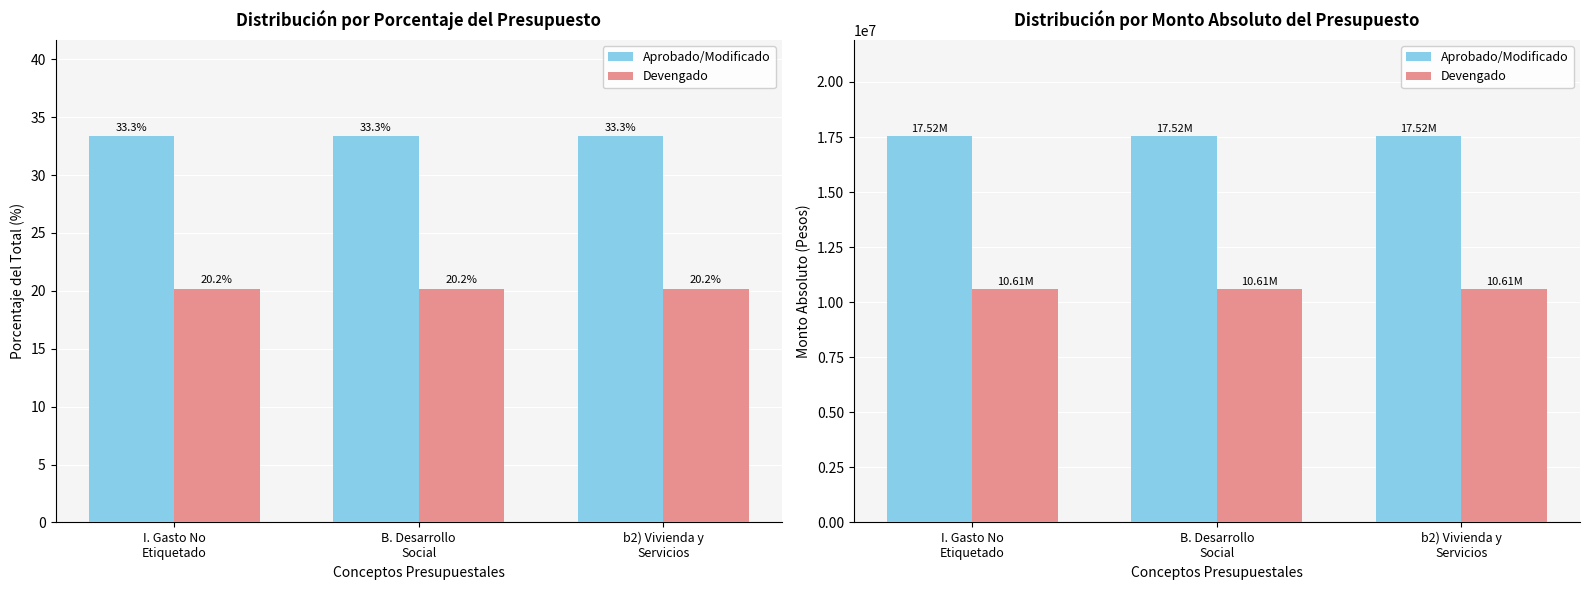

At how many categories does at least one series exceed 16754975?

3